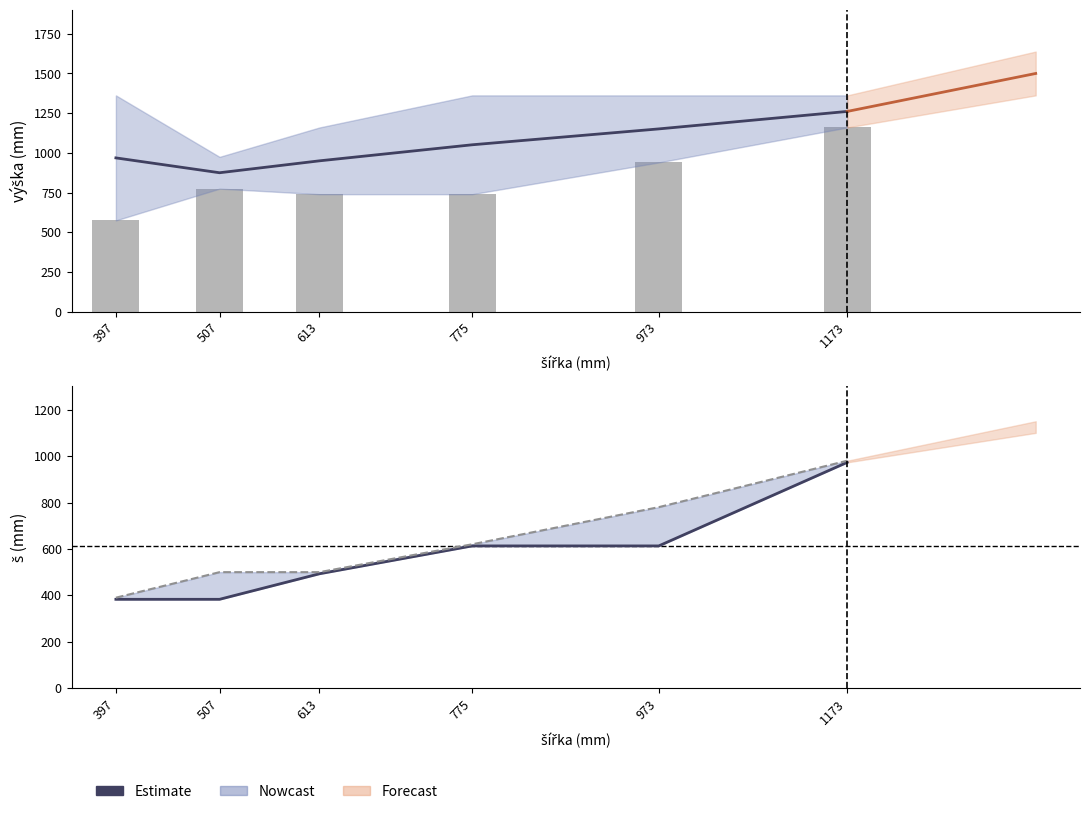

Which category has the lowest value in the Estimate (VELUX š) series?

397